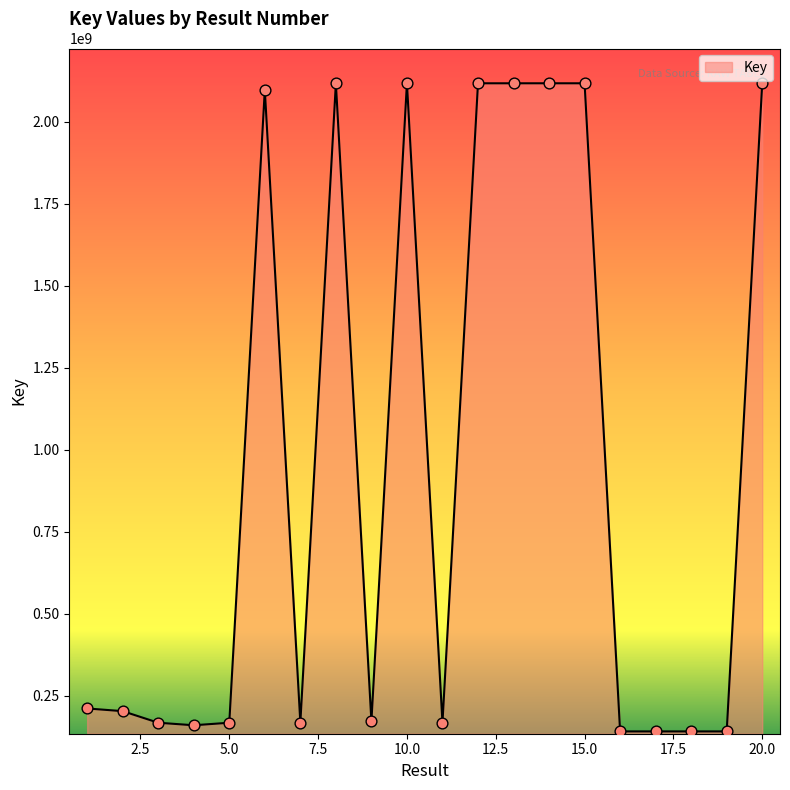

What is the difference between the maximum and minimum values?

1977097866